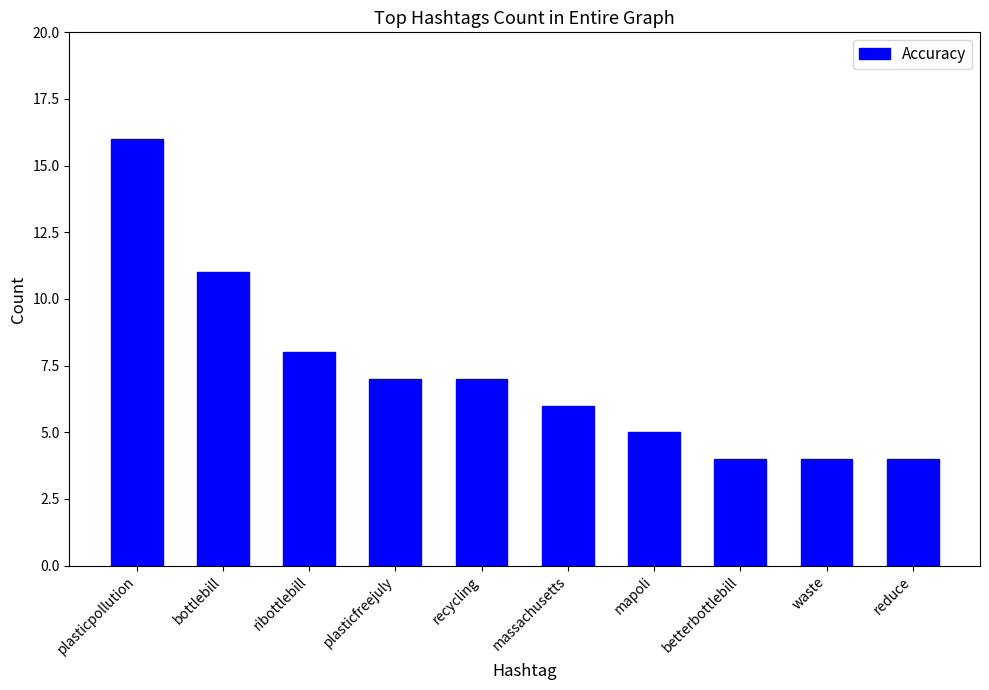

The chart shows a value of 28 at plasticpollution. True or false?

False